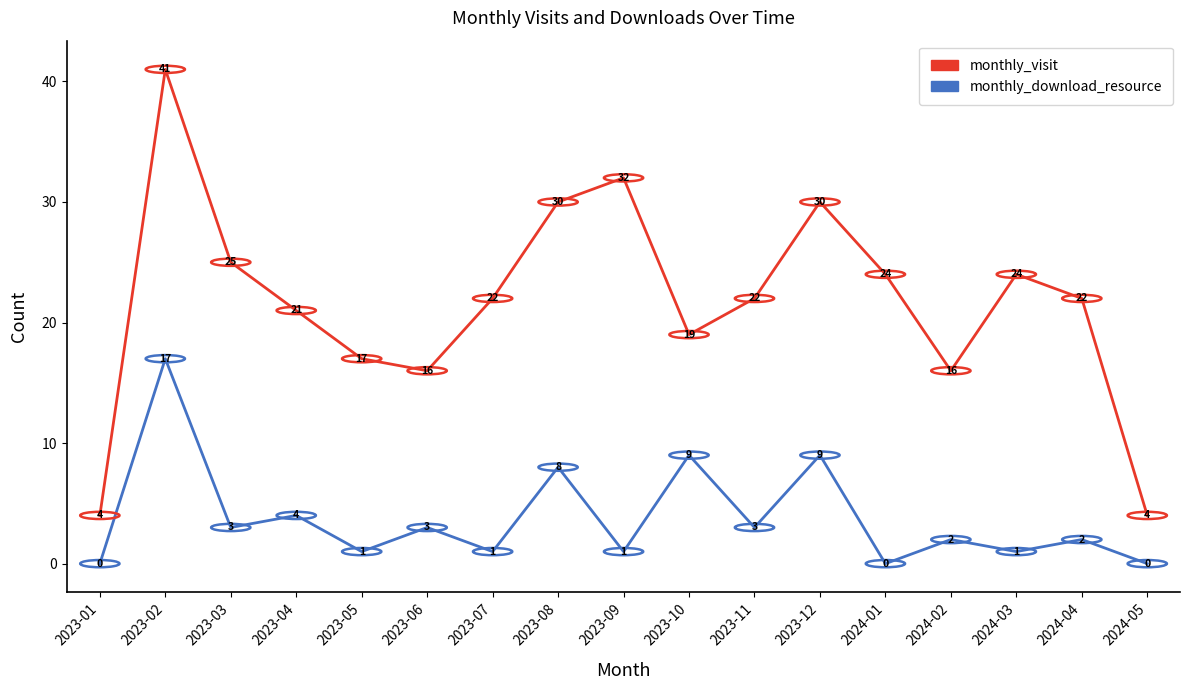

Where is monthly_download_resource nearest to the value 8?

2023-08